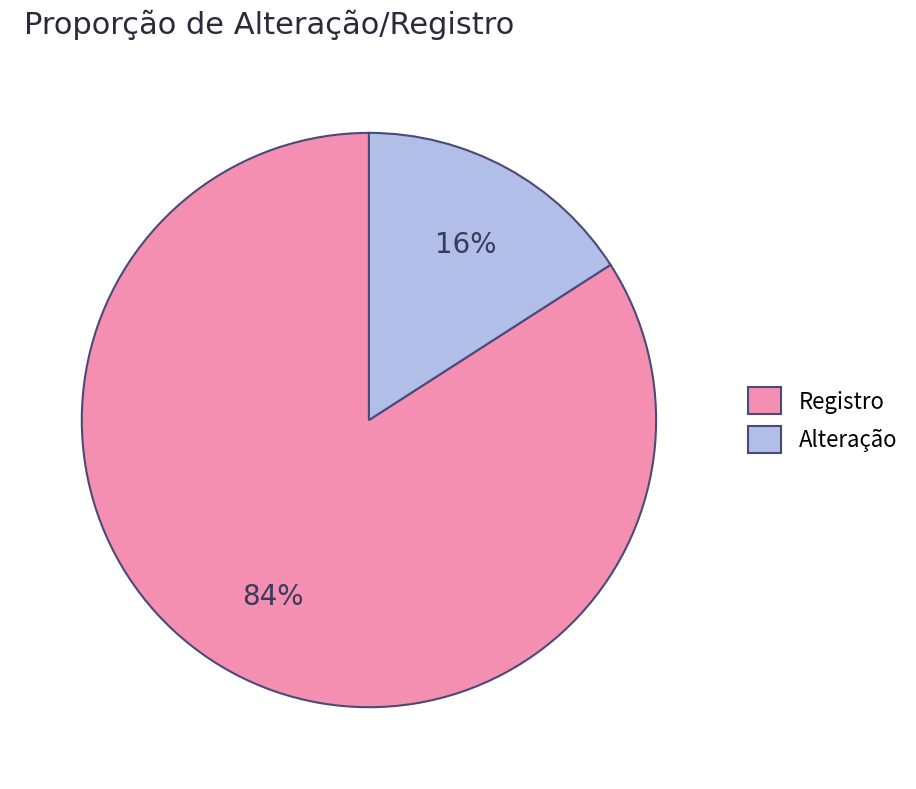

To the nearest percent, what is the difference between the Registro and Alteração slice percentages?

68%